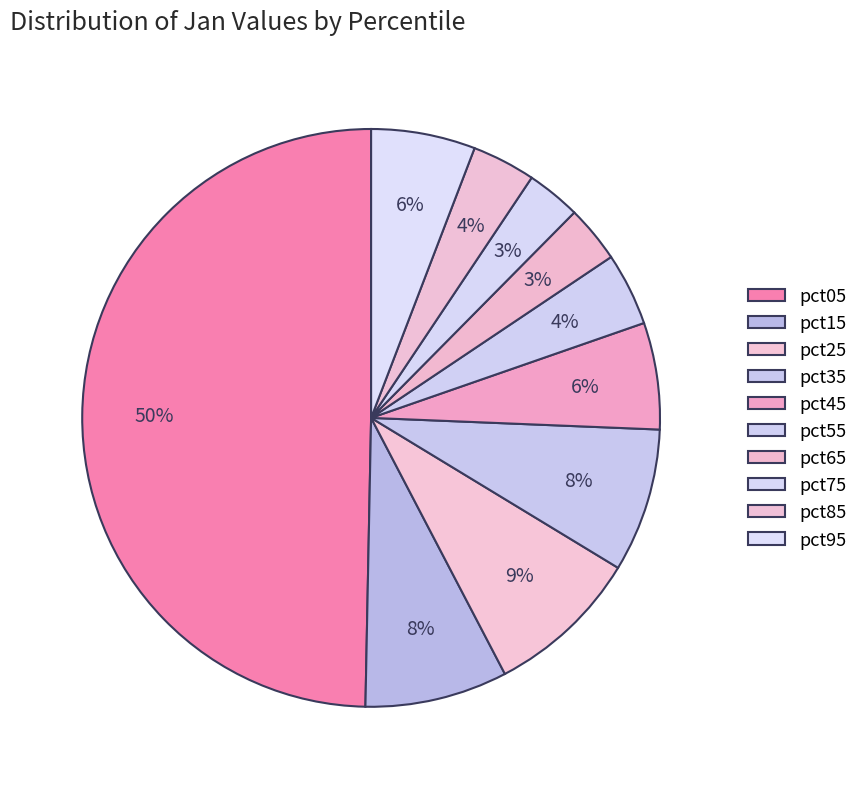

Which slice is the largest?

pct05